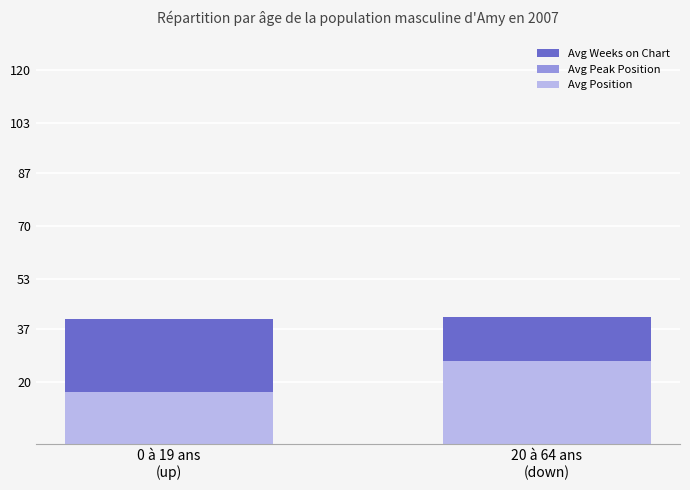

At how many categories does at least one series exceed 36?

2